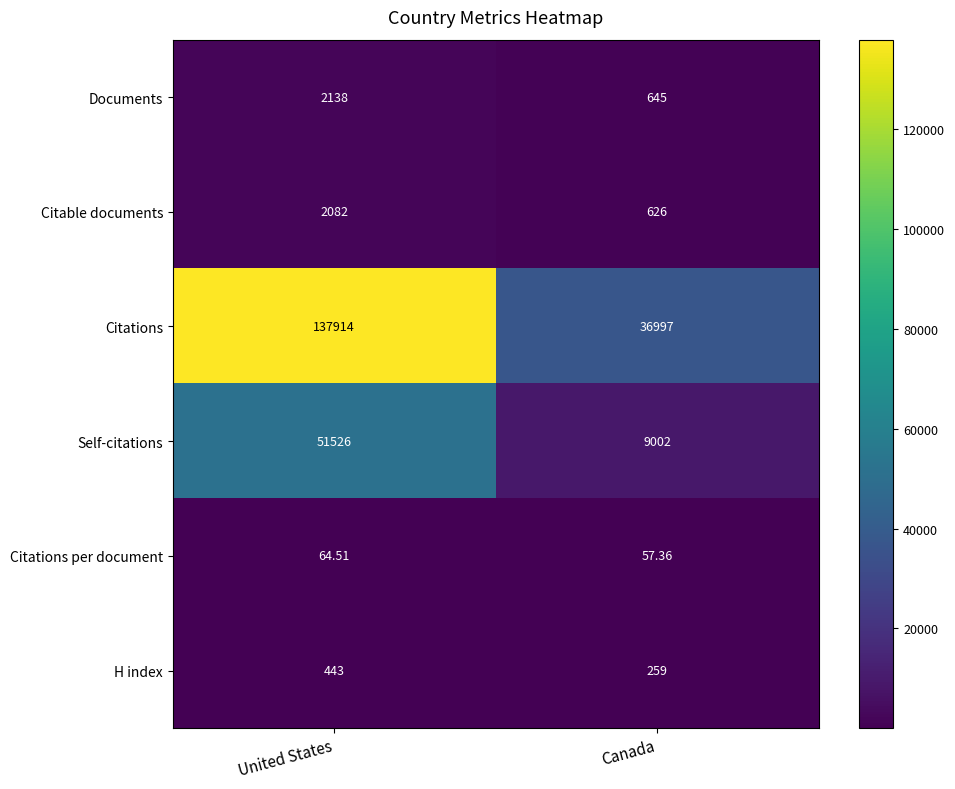

What is the minimum value shown in the chart?

57.4